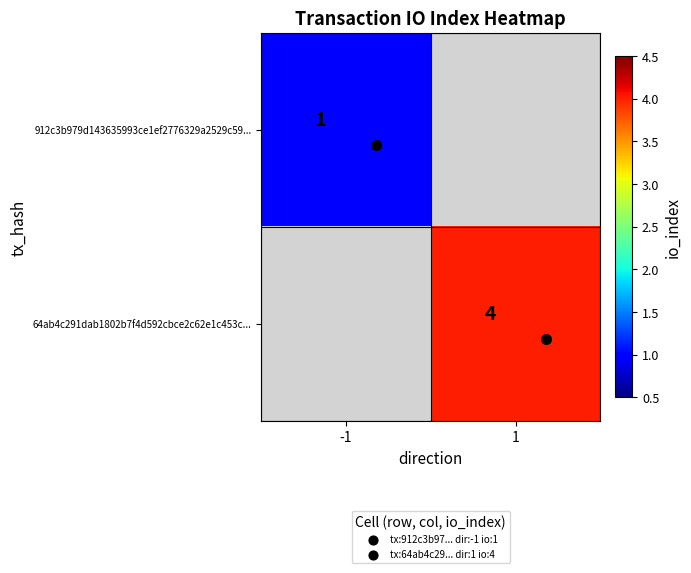

The 64ab4c291dab1802b7f4d592cbce2c62e1c453c... series shows 1 at 1. True or false?

False